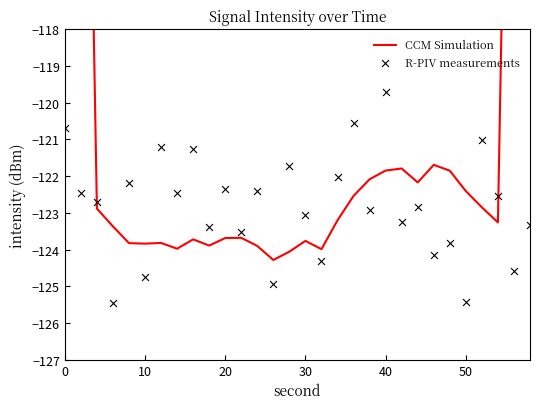

Which series contains the lowest Y value?

R-PIV measurements